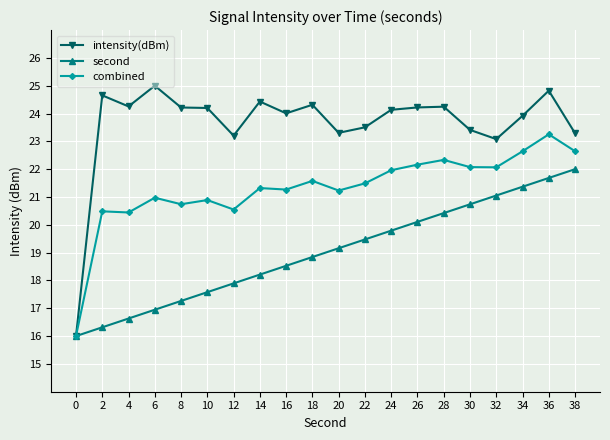

What is the minimum value shown in the chart?

16.0